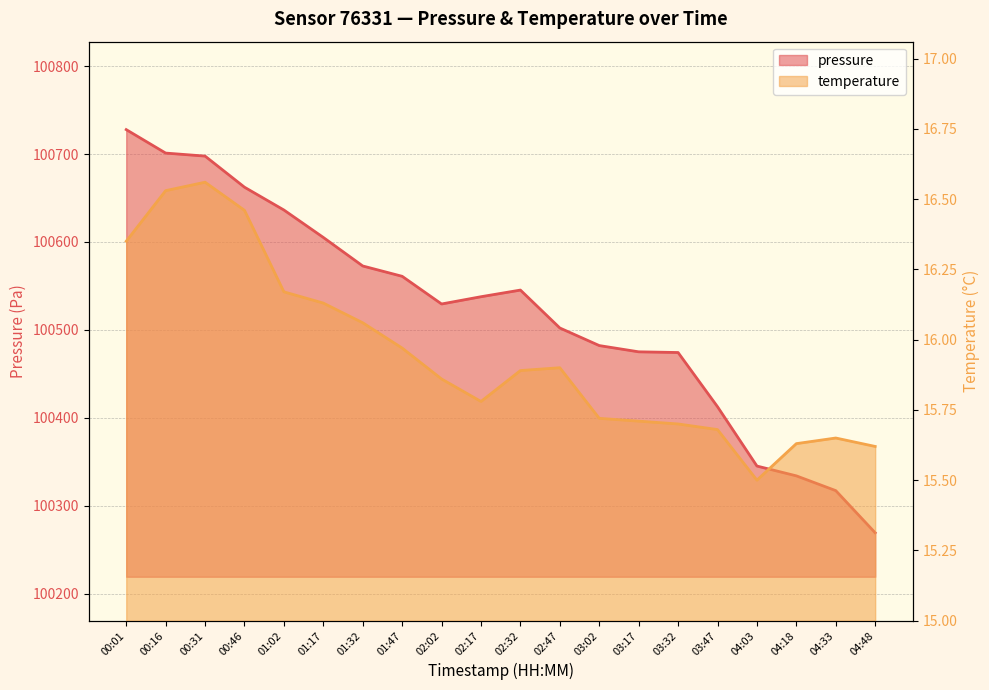

At which category does pressure reach its first local valley?

02:02